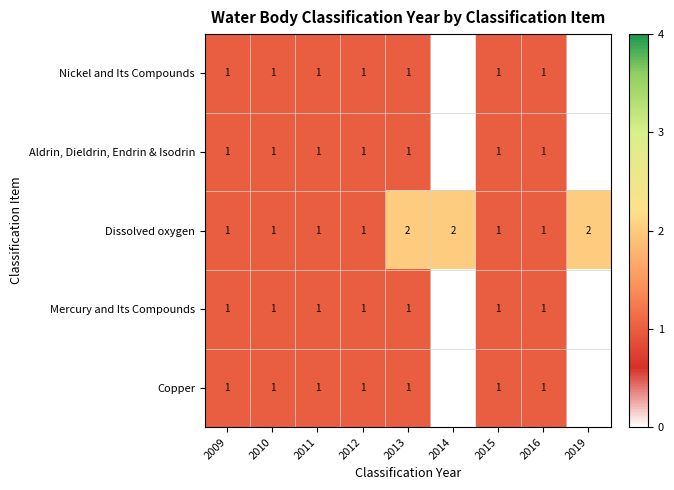

The value of Dissolved oxygen at 2016 is 0. True or false?

False